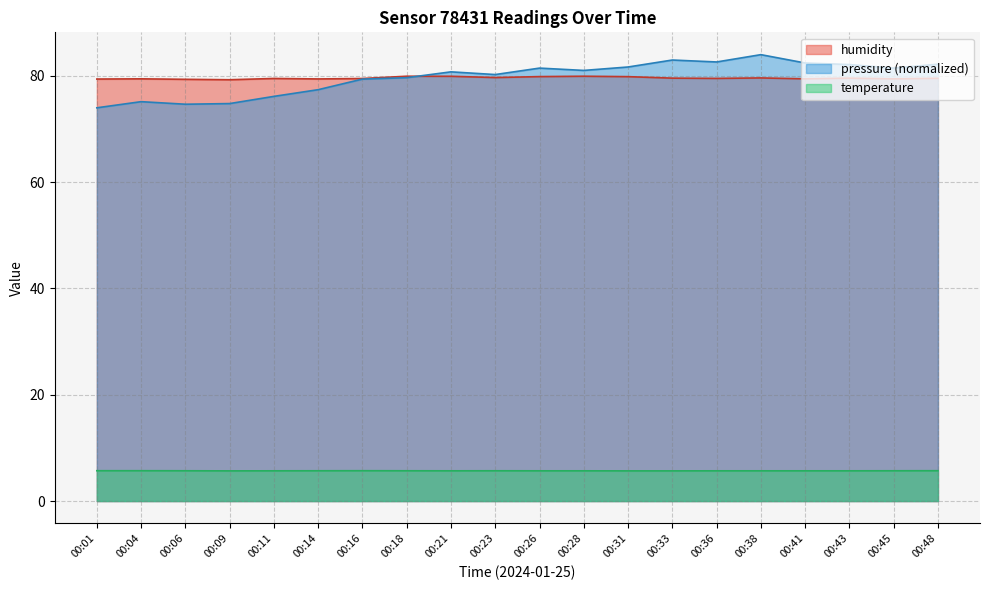

How many lines are shown in the chart?

3